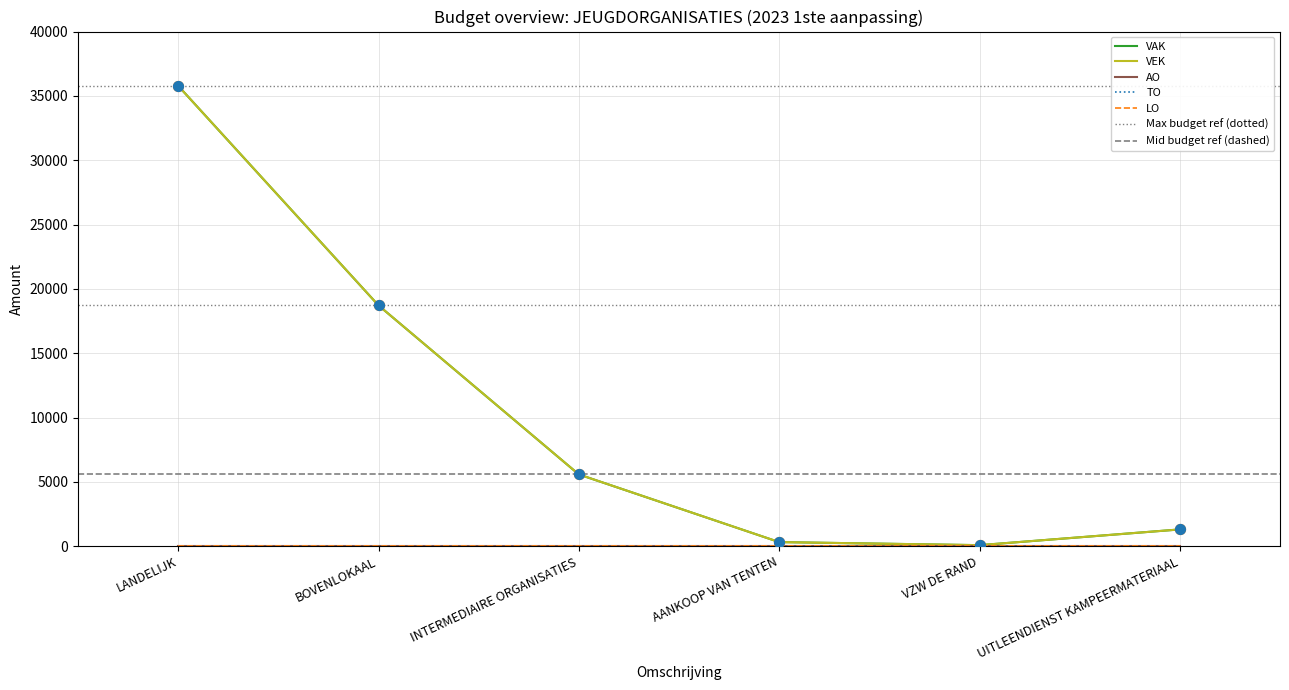

What is the total value across all series at VZW DE RAND?

158